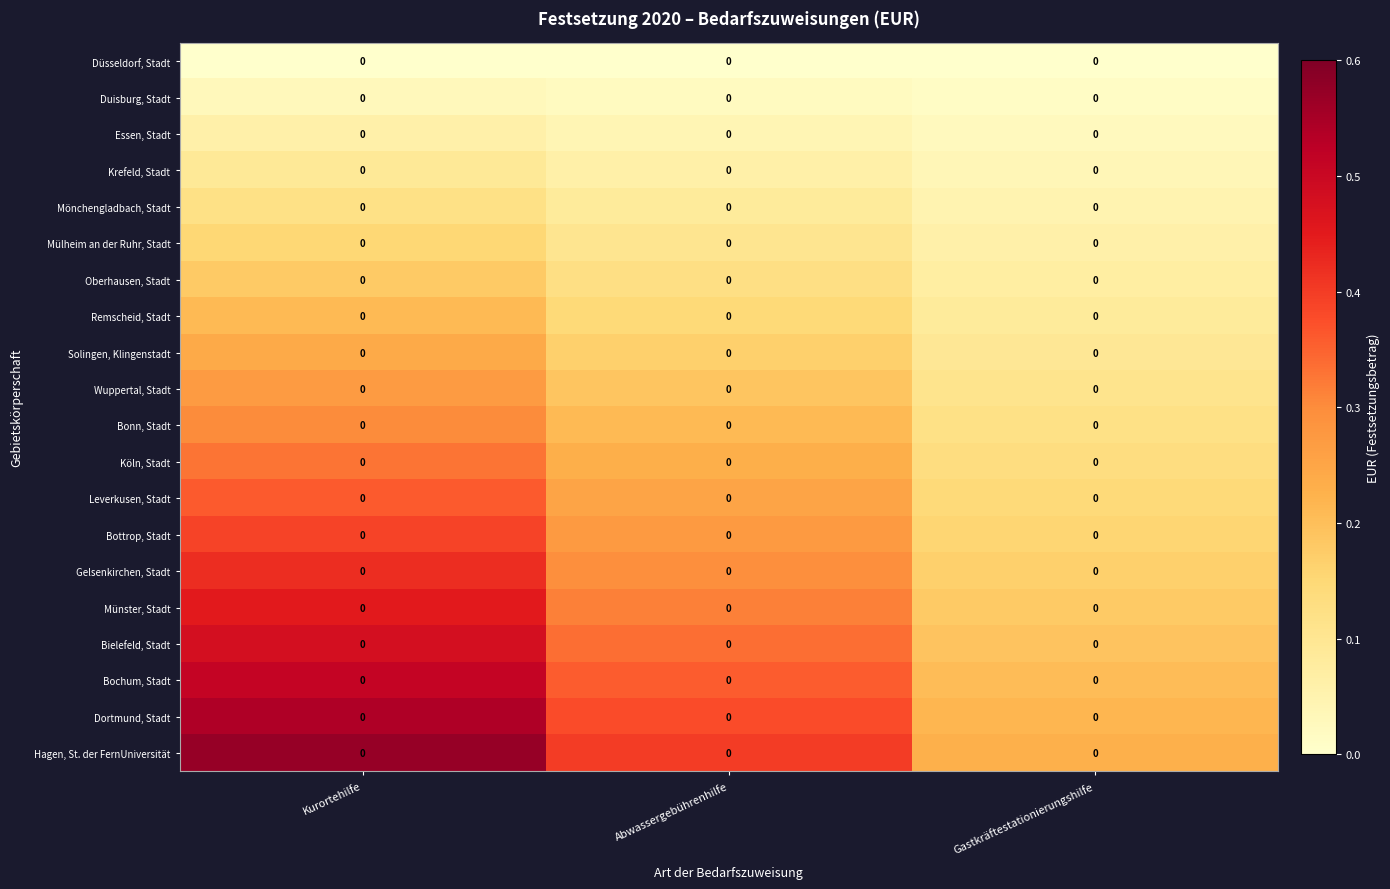

At which label is row_0 closest to 0?

Kurortehilfe